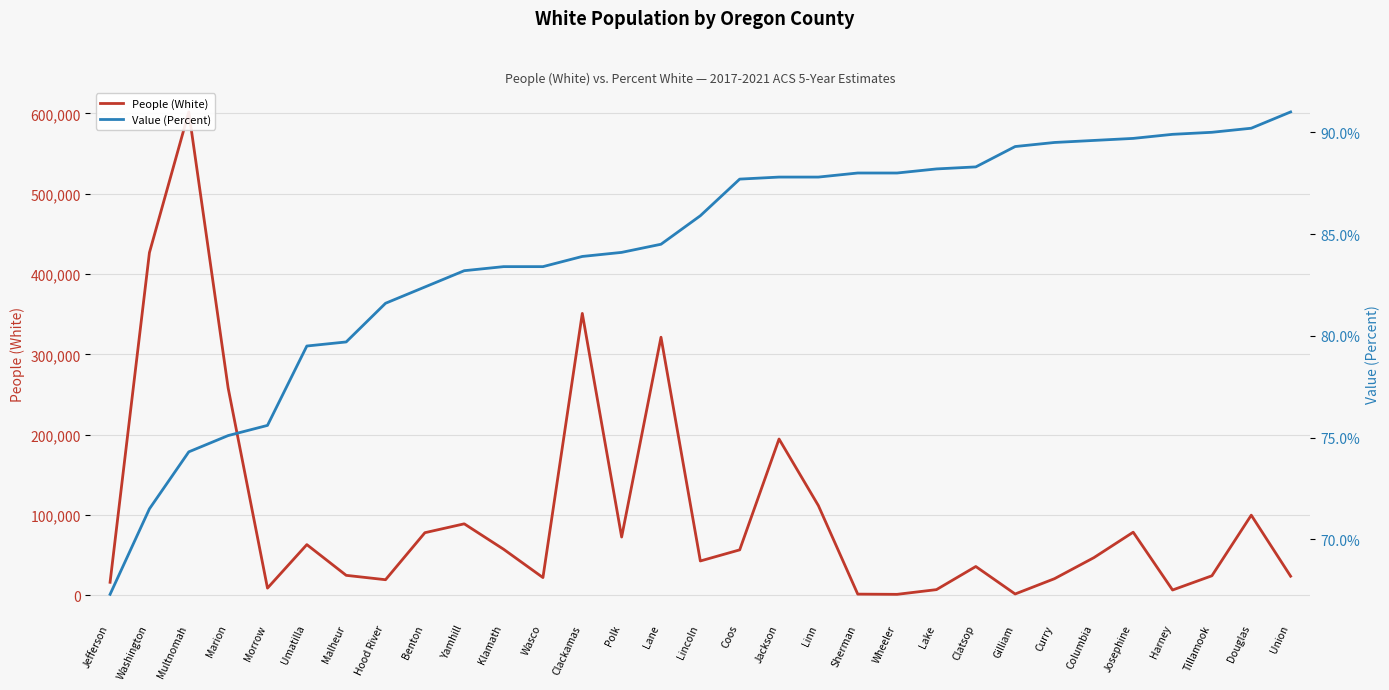

What is the minimum value shown in the chart?

67.3